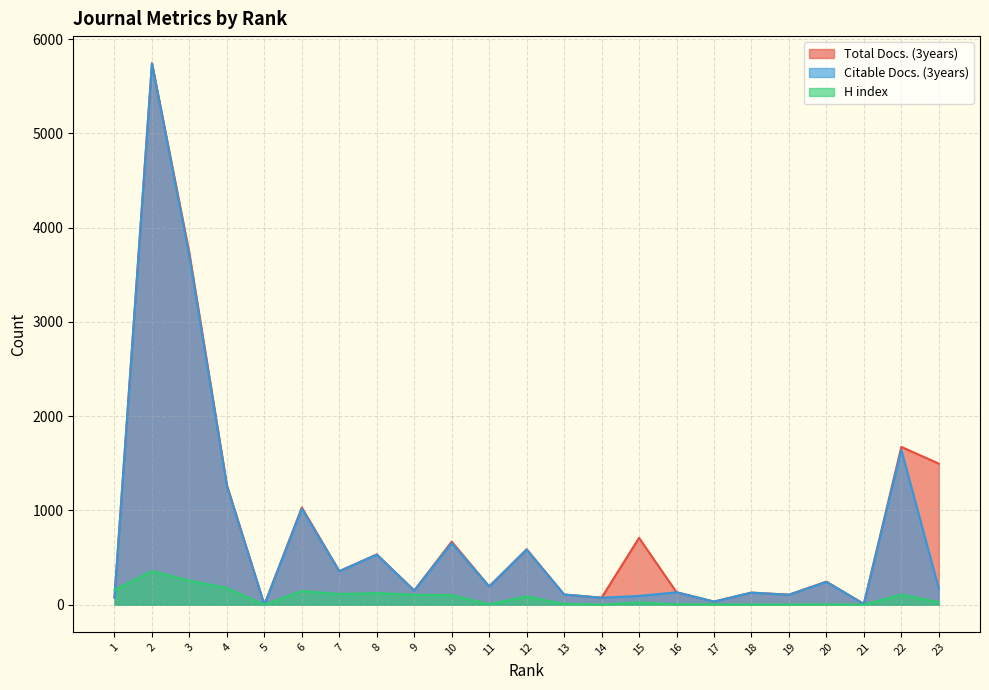

What is the difference between the H index values at 18 and 4?

175